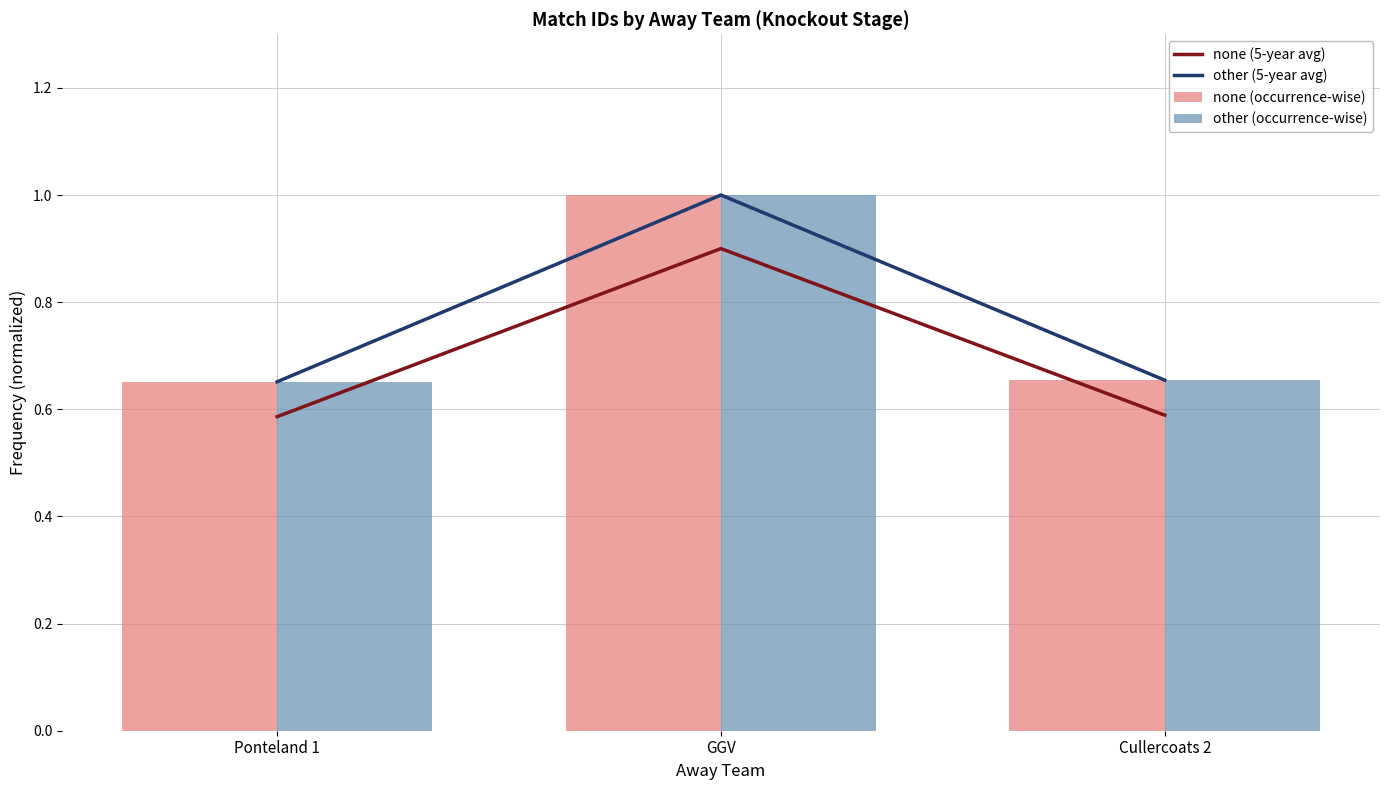

What position from the left is Ponteland 1?

1